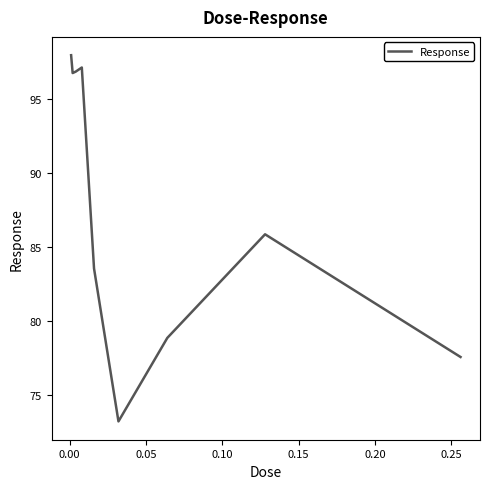

What is the maximum value shown in the chart?

98.0